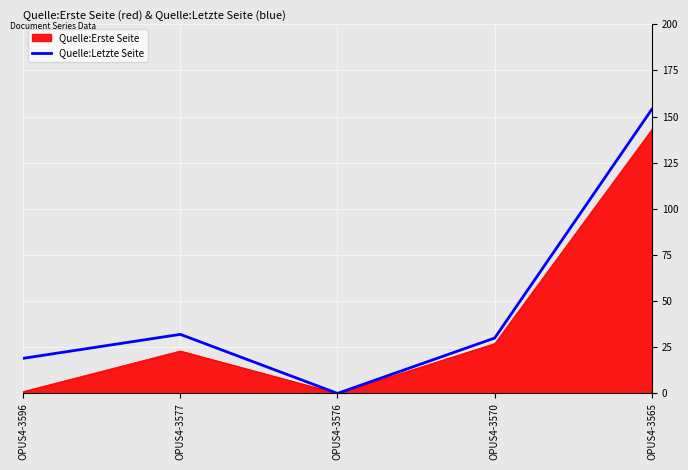

Is it true that the value at OPUS4-3596 is 11?

False